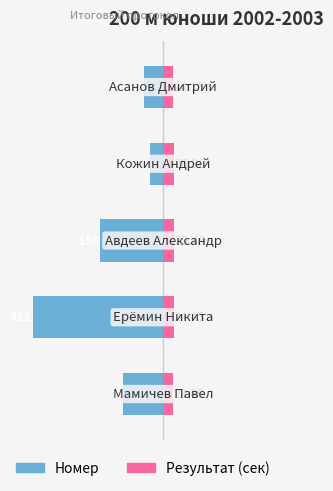

Count the number of categories in the chart.

5